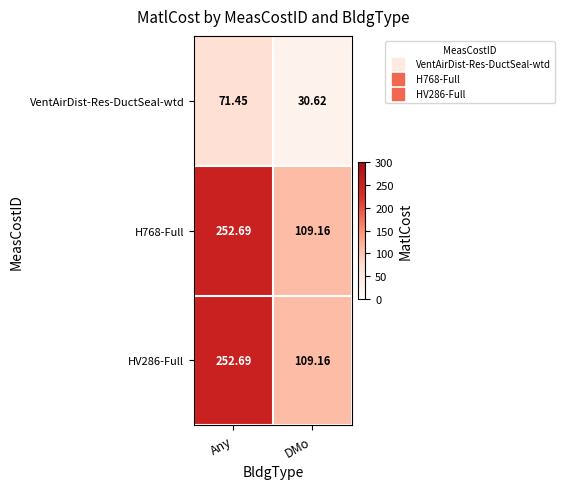

At which category is the sum across all series the highest?

Any